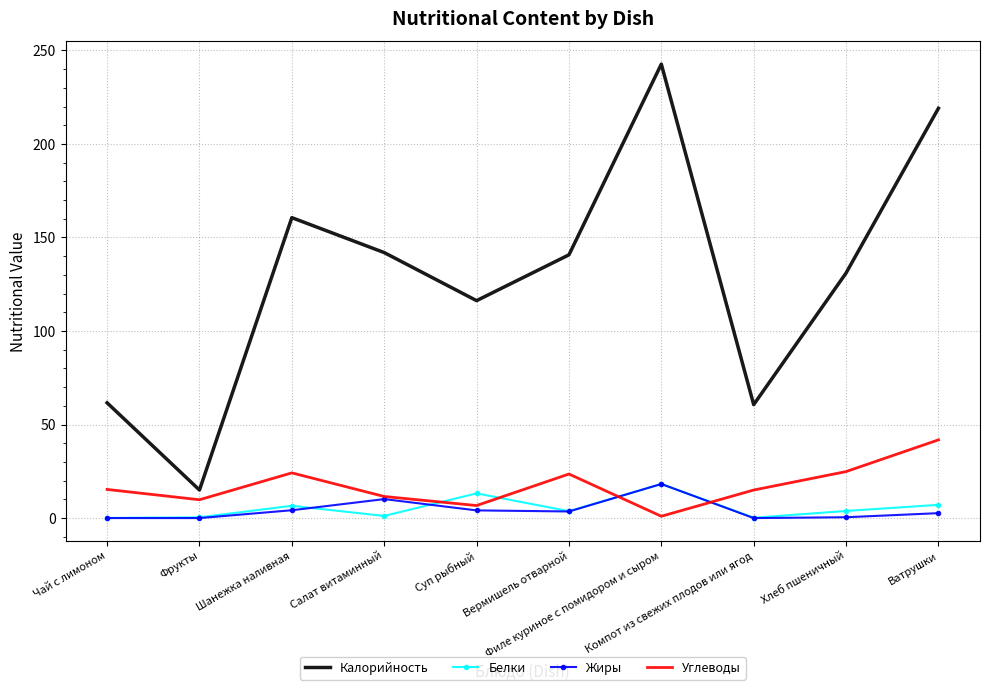

Which series changed the most between Чай с лимоном and Вермишель отварной?

Калорийность